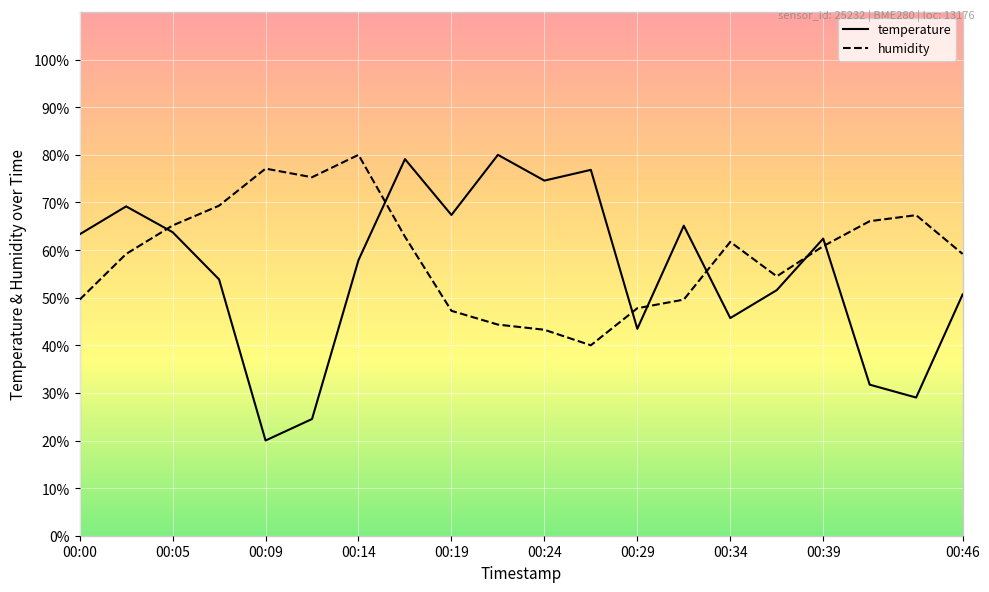

What is the difference between the maximum and minimum values in the humidity series?

40.0